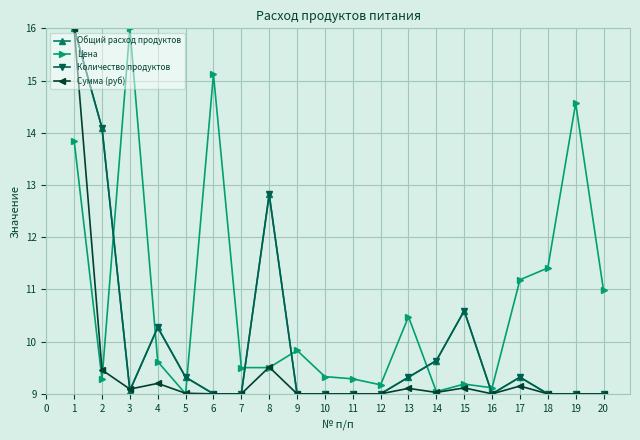

Does the chart have visible grid lines?

Yes